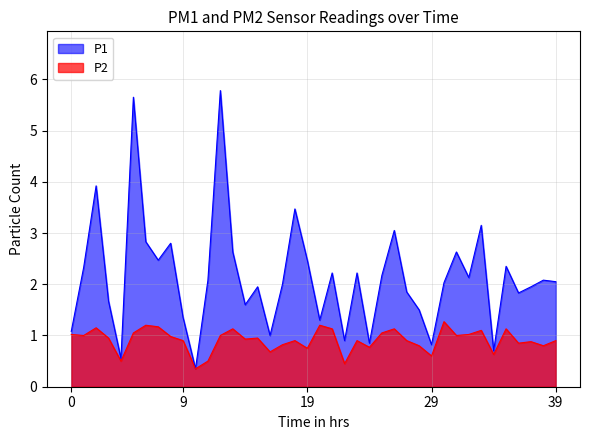

Rank the series by their maximum value, from lowest to highest.

P2, P1